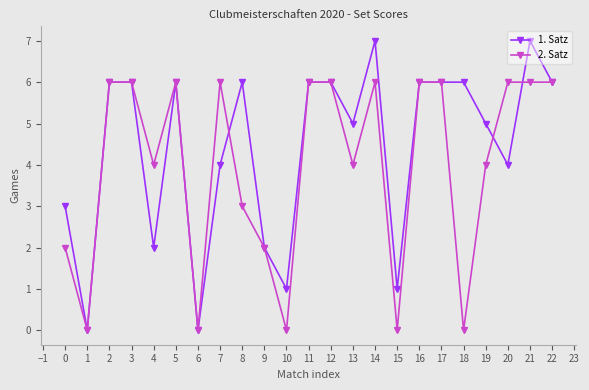

How many series are shown in this chart?

2